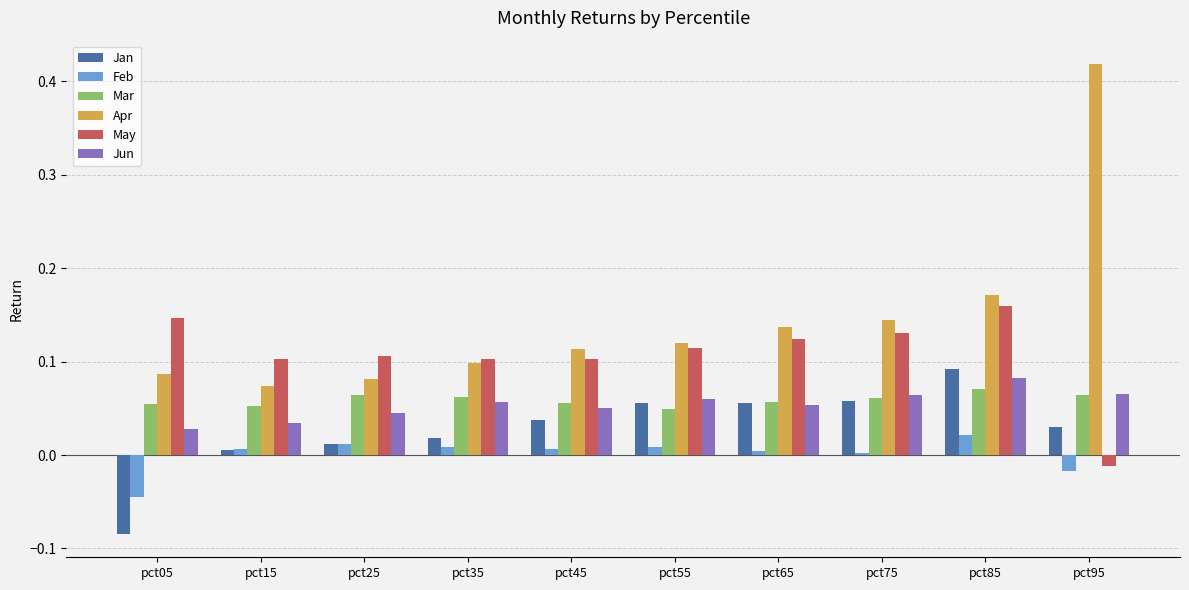

At pct05, list the series in order from smallest to largest.

Jan, Feb, Jun, Mar, Apr, May